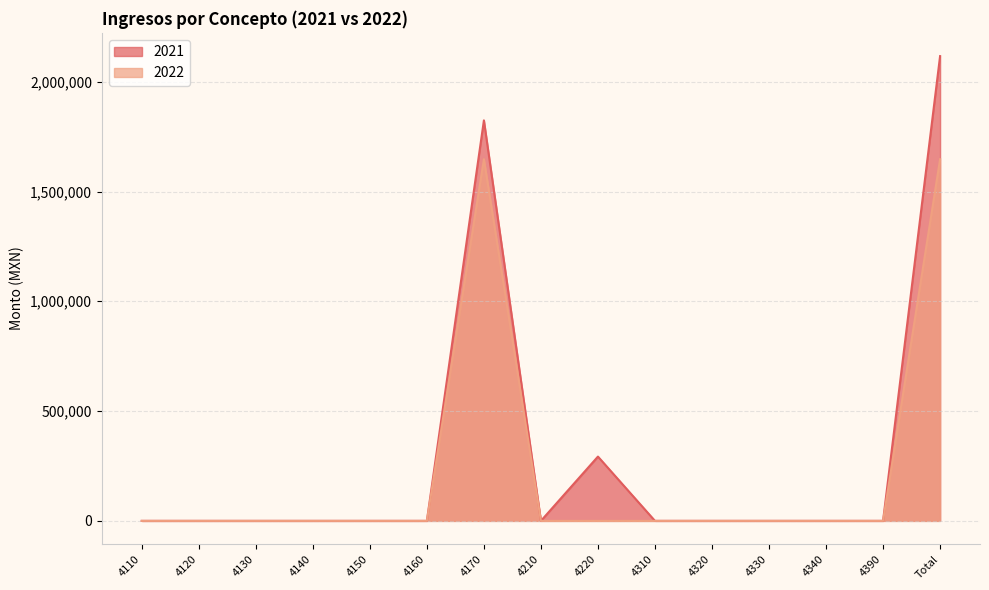

How many categories are shown in the chart?

15